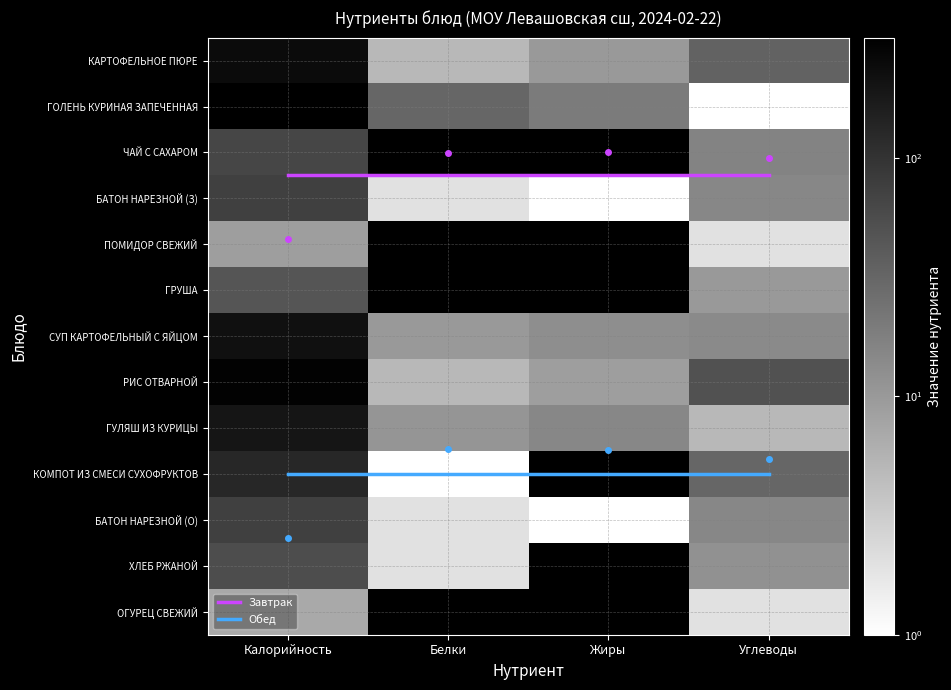

What is the sum of all ОГУРЕЦ СВЕЖИЙ values?

9.0